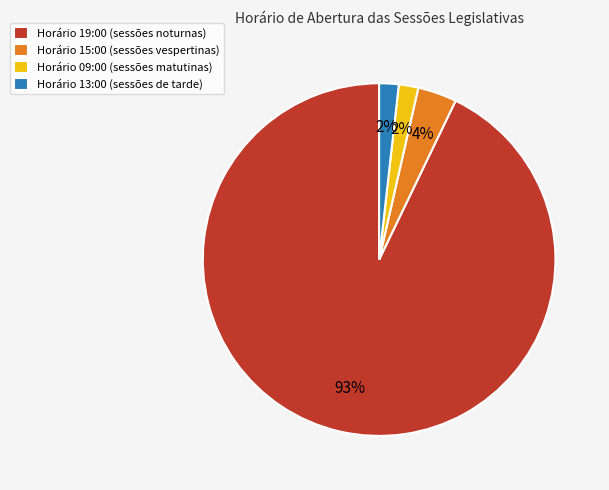

Which category has the biggest portion of the pie?

Horário 19:00 (sessões noturnas)